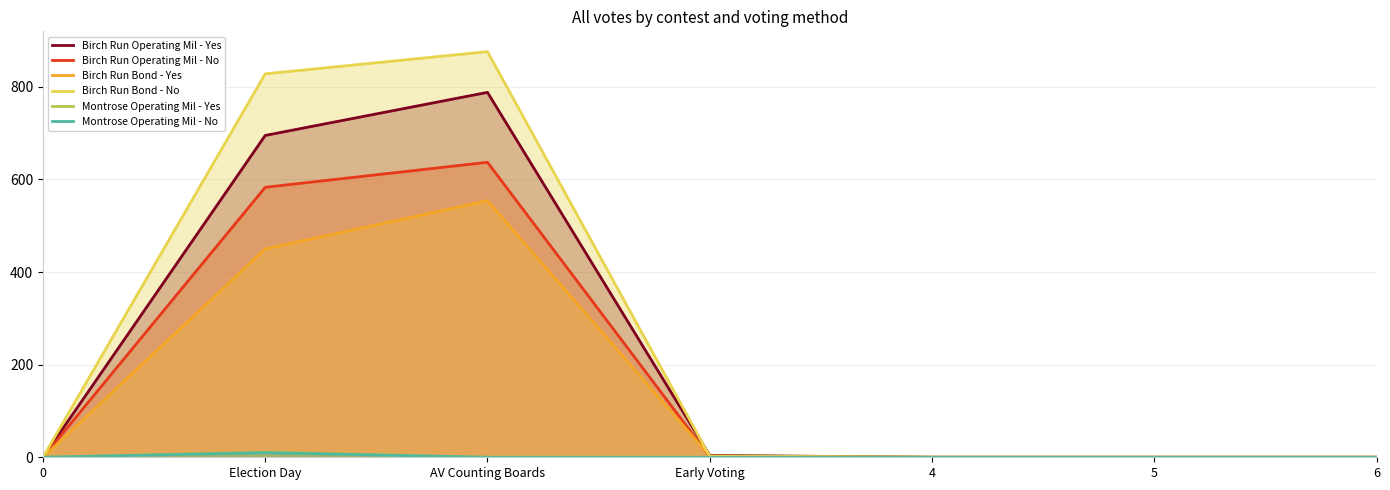

Which series has the largest total across all categories?

Birch Run Bond - No